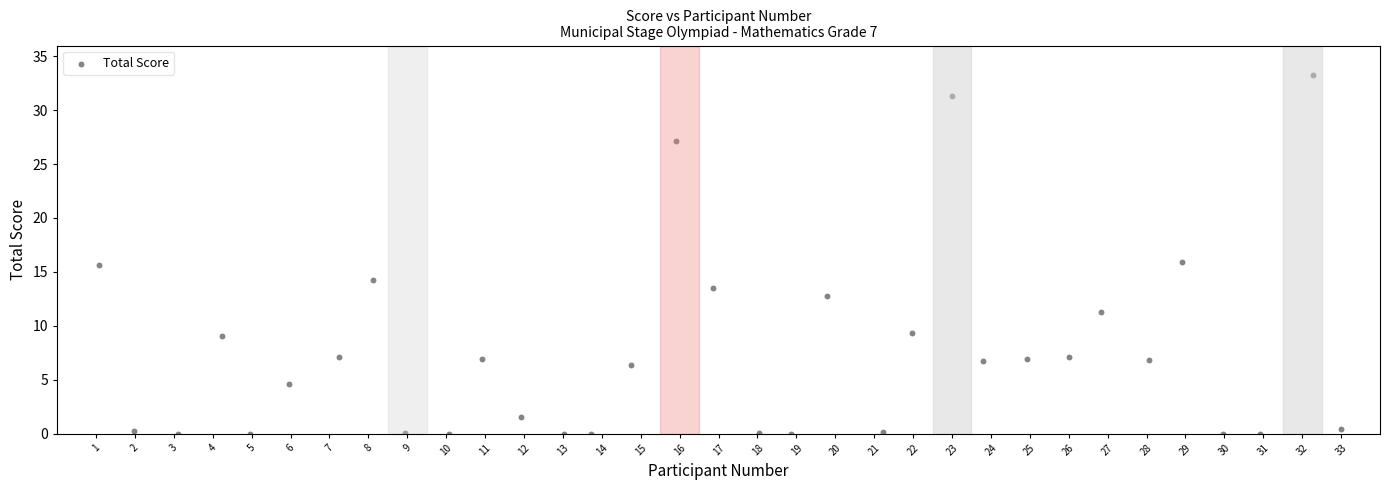

How many points are shown in the scatter plot?

33